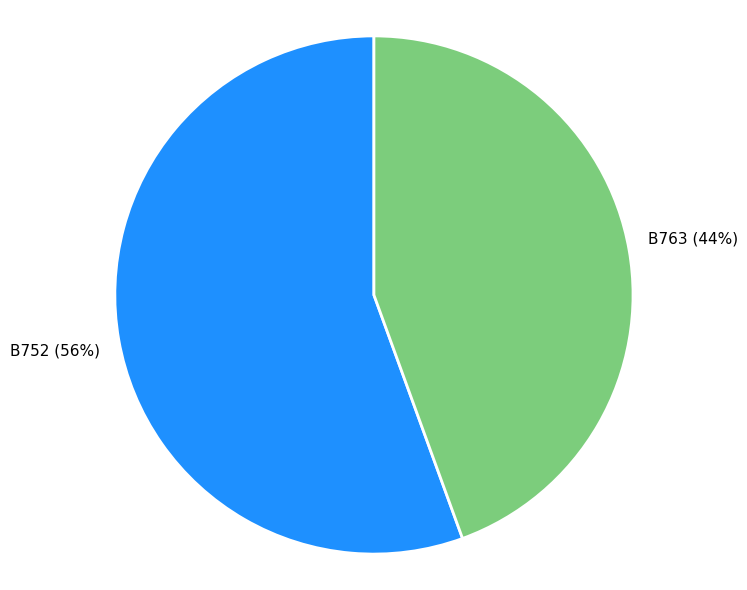

Do B752 and B763 together represent more than half of the pie?

Yes